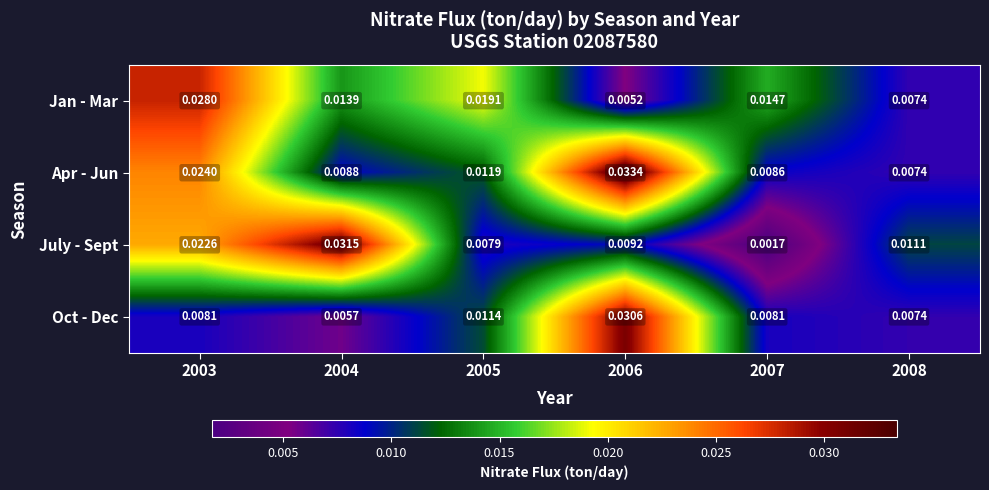

Which series has the widest spread of values?

July - Sept